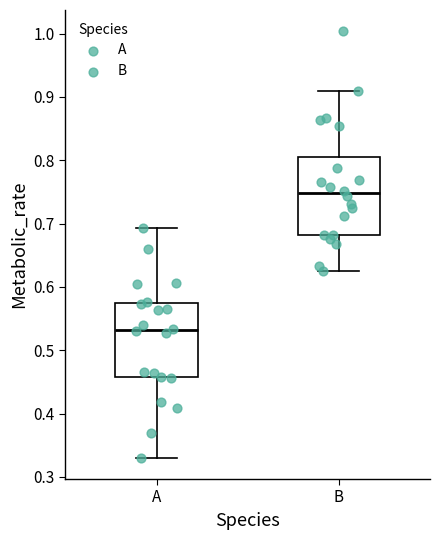

Reading left to right, read every box against the y-axis: the position of its median line, the range the box covers, and the ends of its whiskers. The values are not printed on the chart, so give them approximately, as read against the axis.

A: median 0.53, box 0.46 to 0.57, whiskers 0.33 to 0.69
B: median 0.75, box 0.68 to 0.80, whiskers 0.63 to 0.91